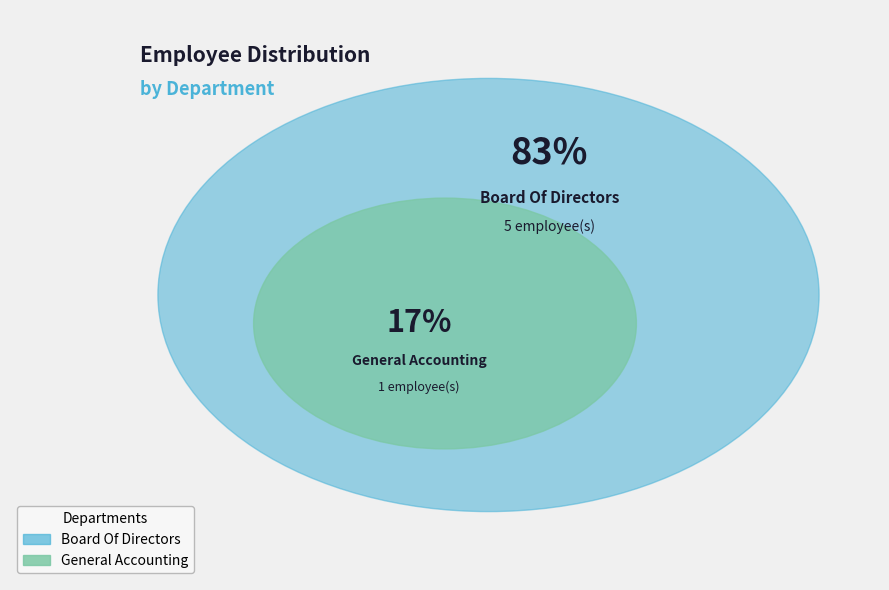

Between Board Of Directors and General Accounting, which is larger?

Board Of Directors